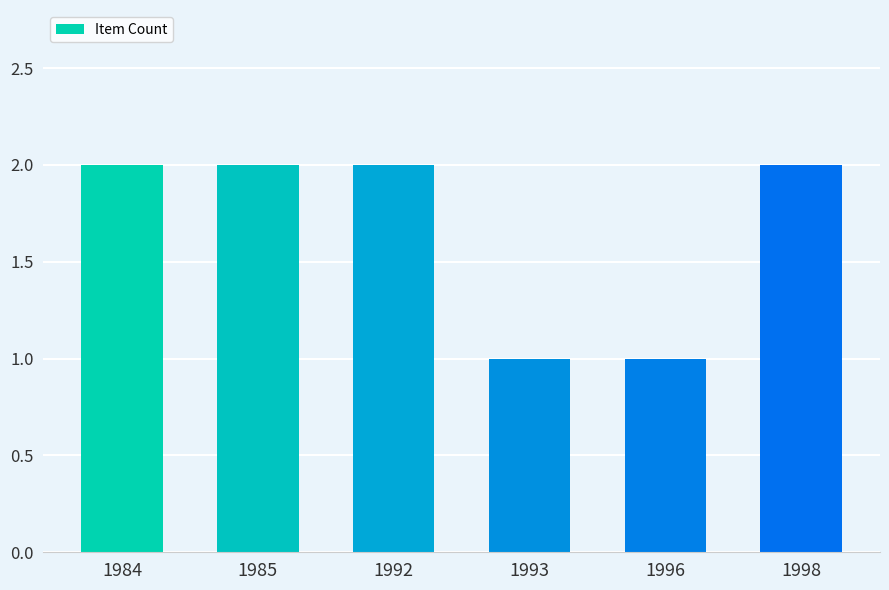

How many bars are there in total?

6